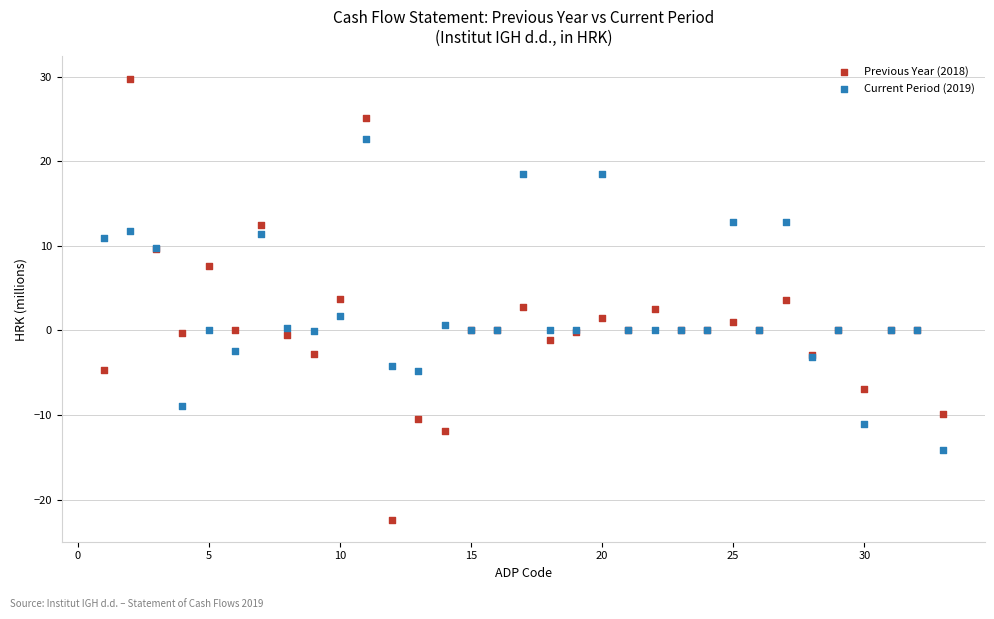

Which series has the largest Y range (max minus min)?

Previous Year (2018)